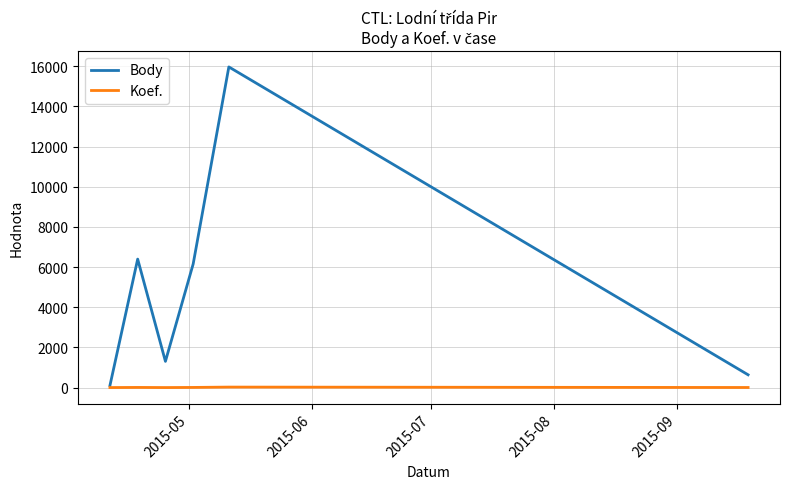

What is the difference between the second highest and second lowest values in the Body series?

5761